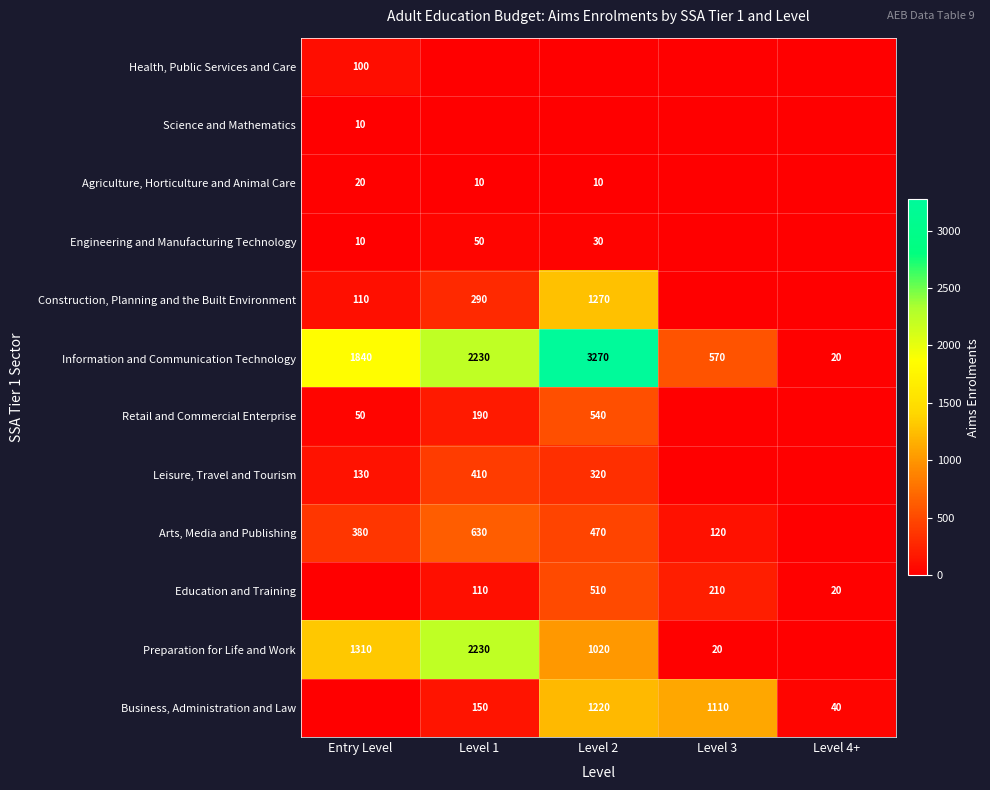

What is the spread (max minus min) of values at Level 4+?

40